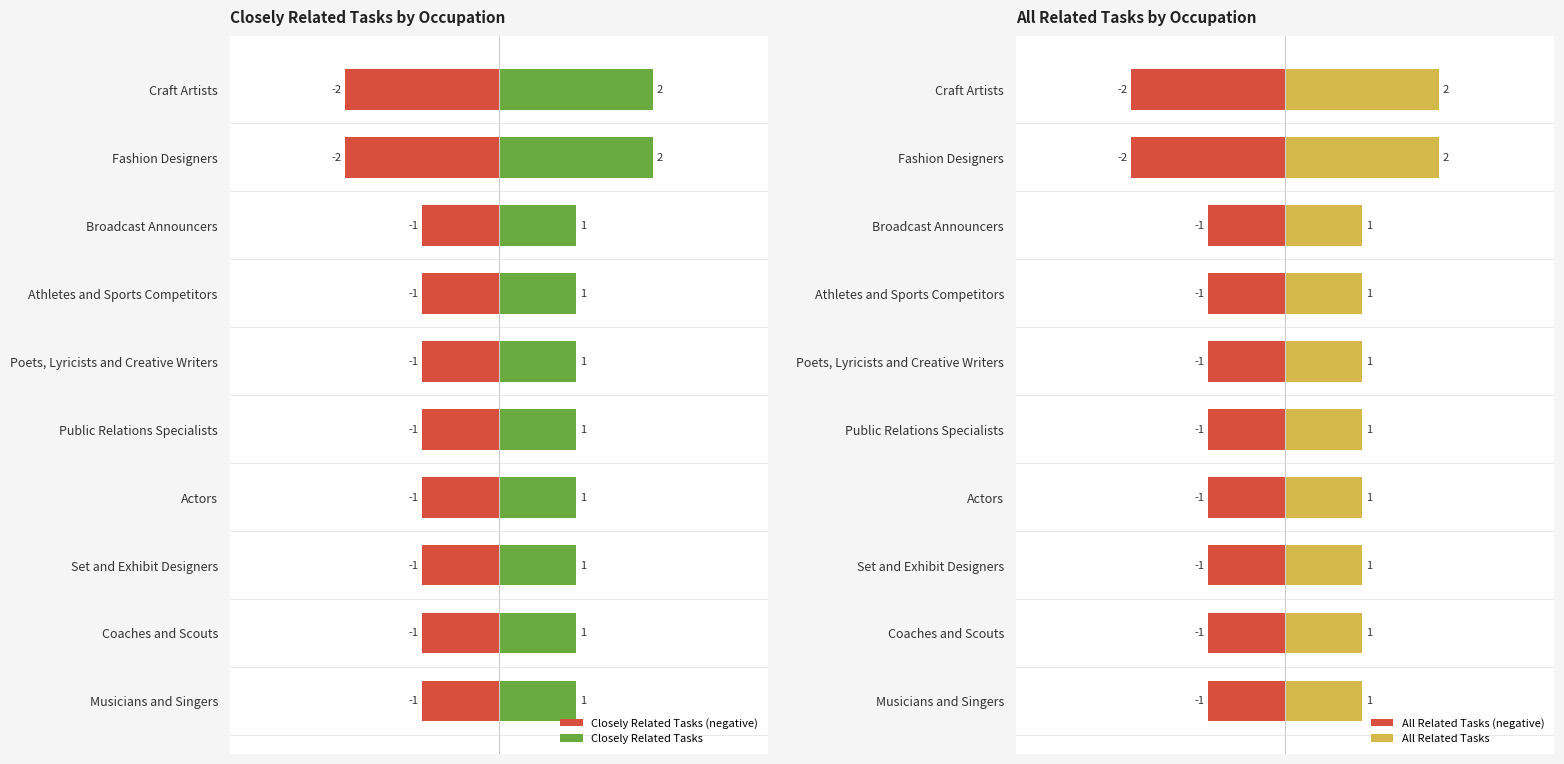

What are all the series names shown in the legend?

Closely Related Tasks (negative), Closely Related Tasks, All Related Tasks (negative), All Related Tasks